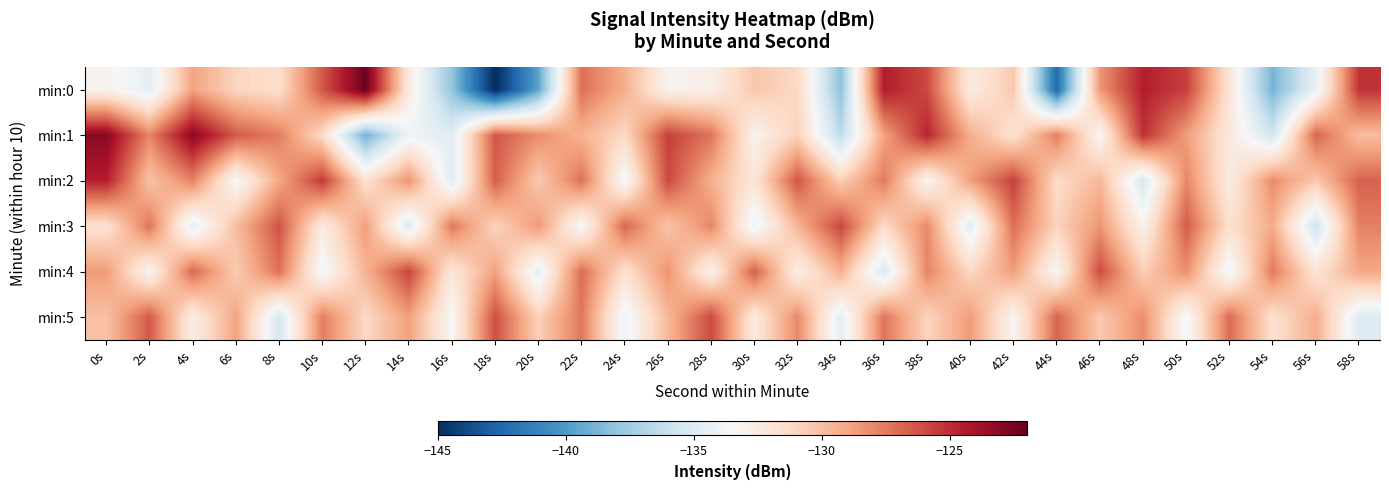

At which category is the sum across all series the highest?

38s